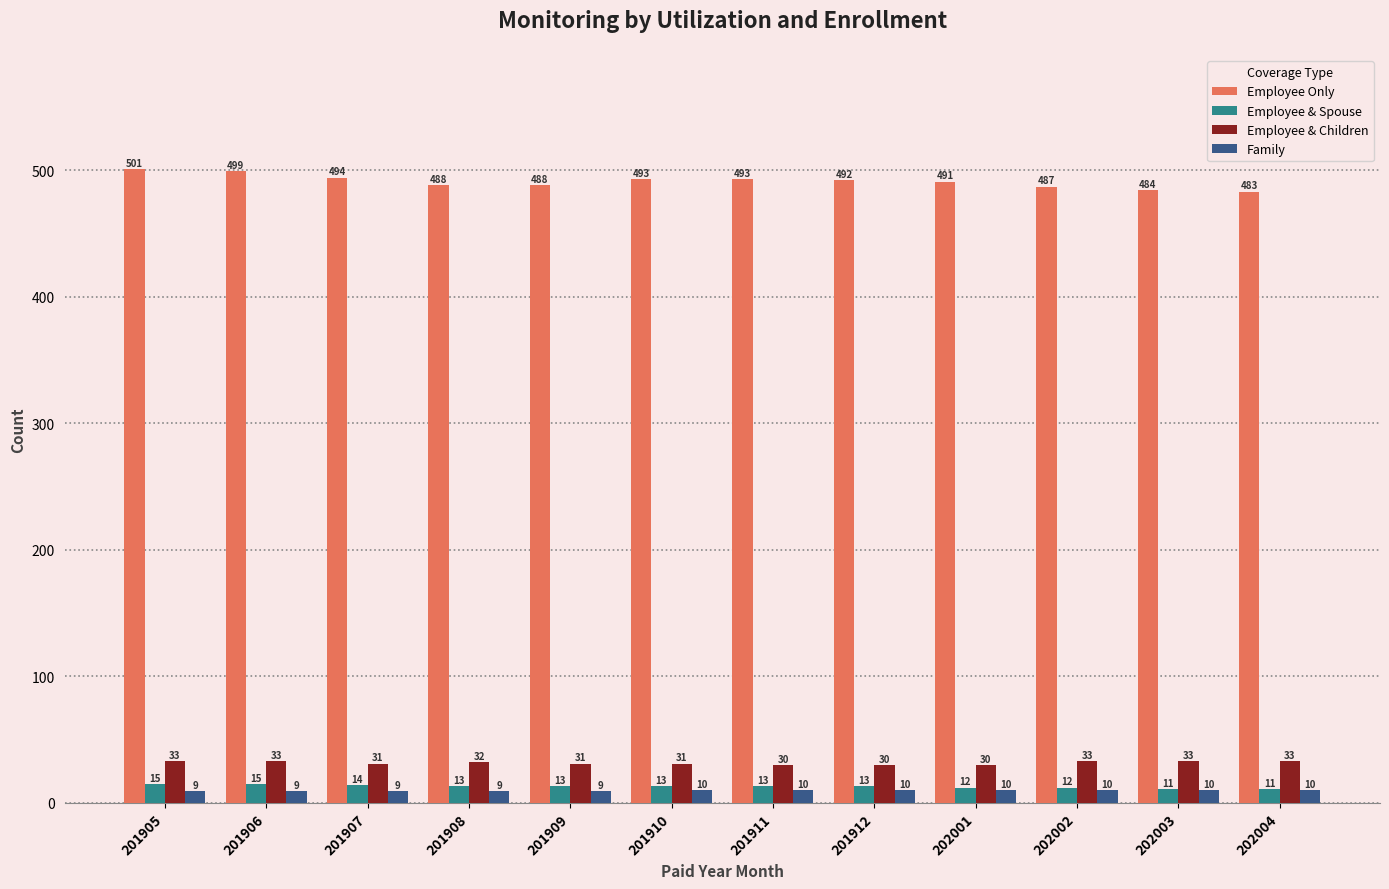

Rank the series by their maximum value, from highest to lowest.

Employee Only, Employee & Children, Employee & Spouse, Family